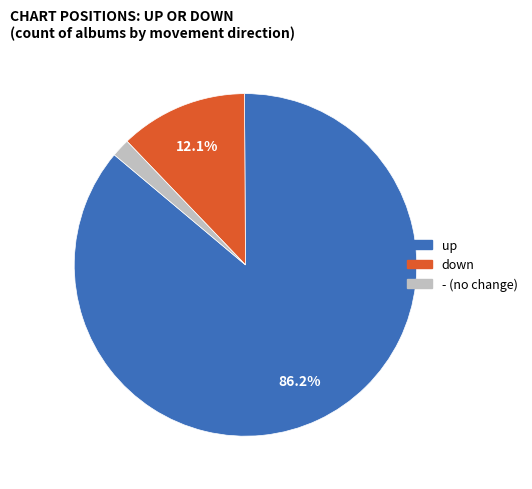

What is the largest slice in the pie chart?

up